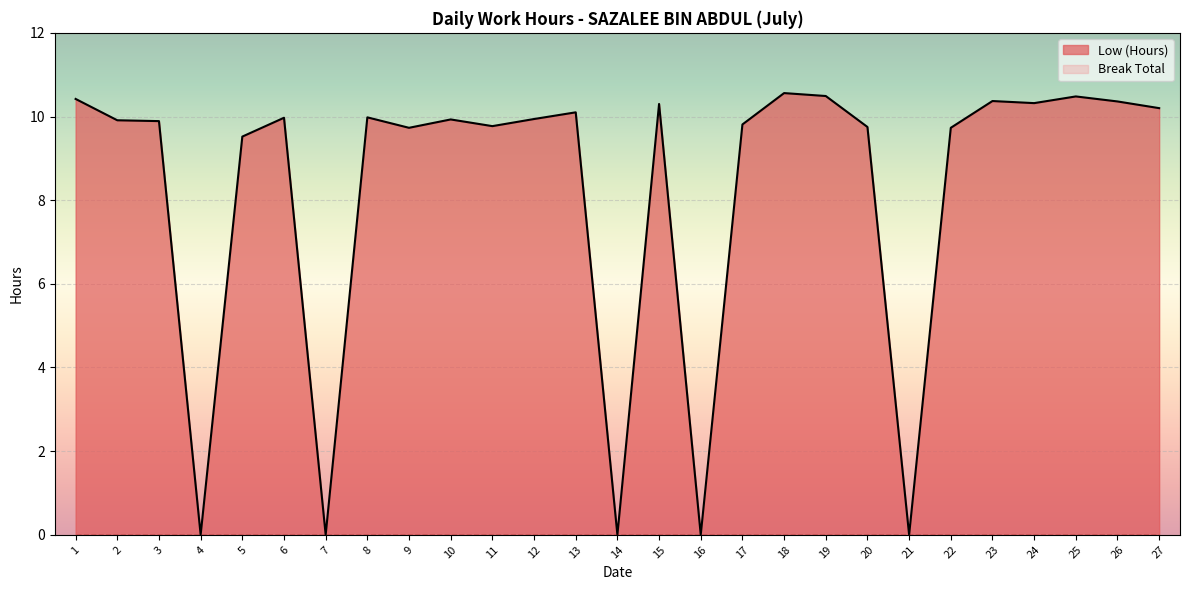

Reading left to right, transcribe all the data shown in this chart.

10.4	9.9	9.9	0.0	9.5	10.0	0.0	10.0	9.7	9.9	9.8	9.9	10.1	0.0	10.3	0.0	9.8	10.6	10.5	9.8	0.0	9.7	10.4	10.3	10.5	10.4	10.2